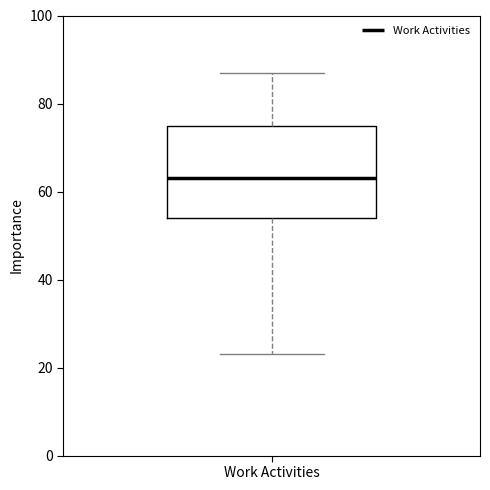

Where is the lower edge of the box for Work Activities on the y-axis? The values are not printed on the chart, so give them approximately, as read against the axis.

54